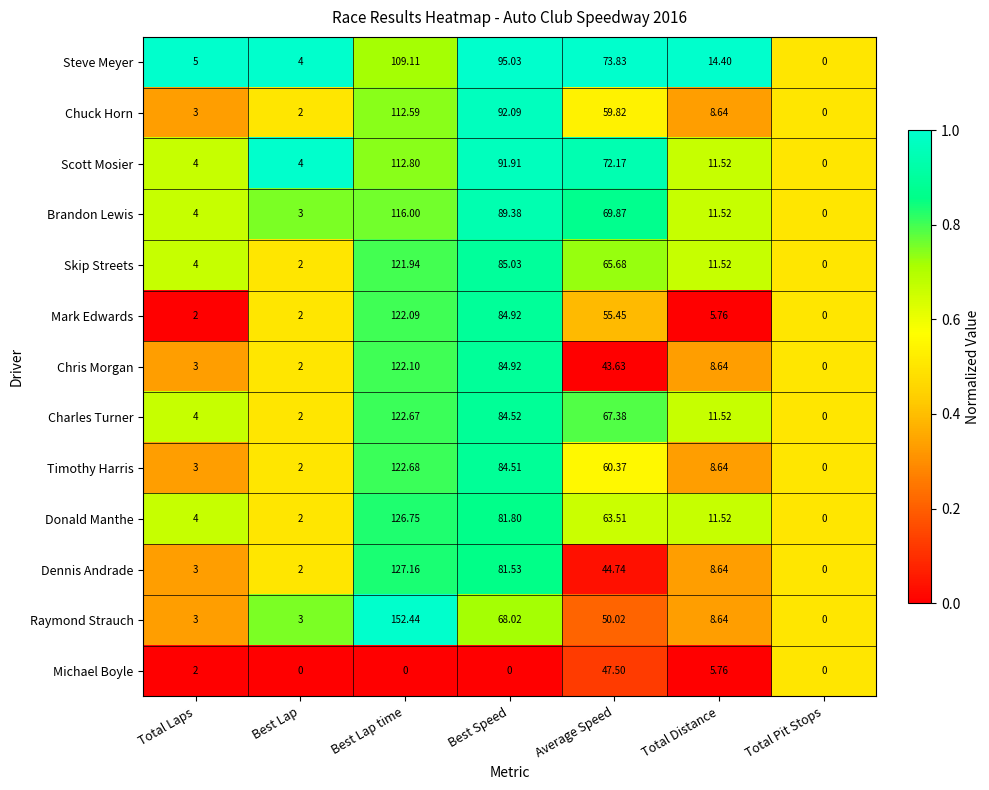

How many series are shown in this chart?

13